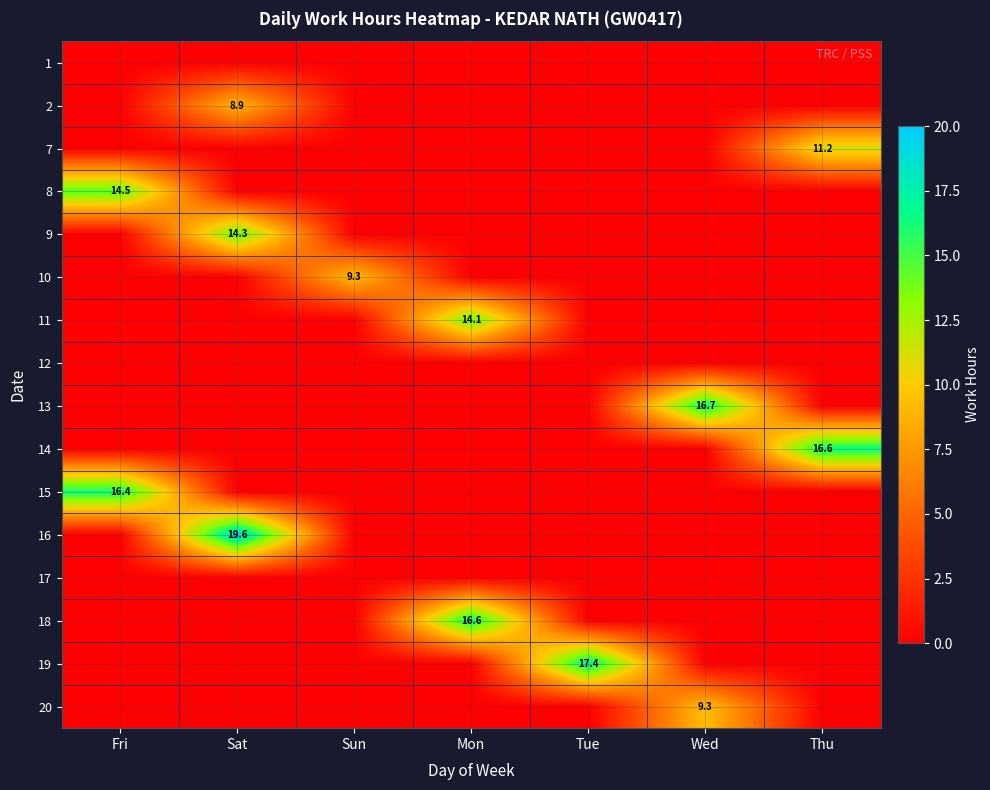

What is the maximum value for 13?

16.7